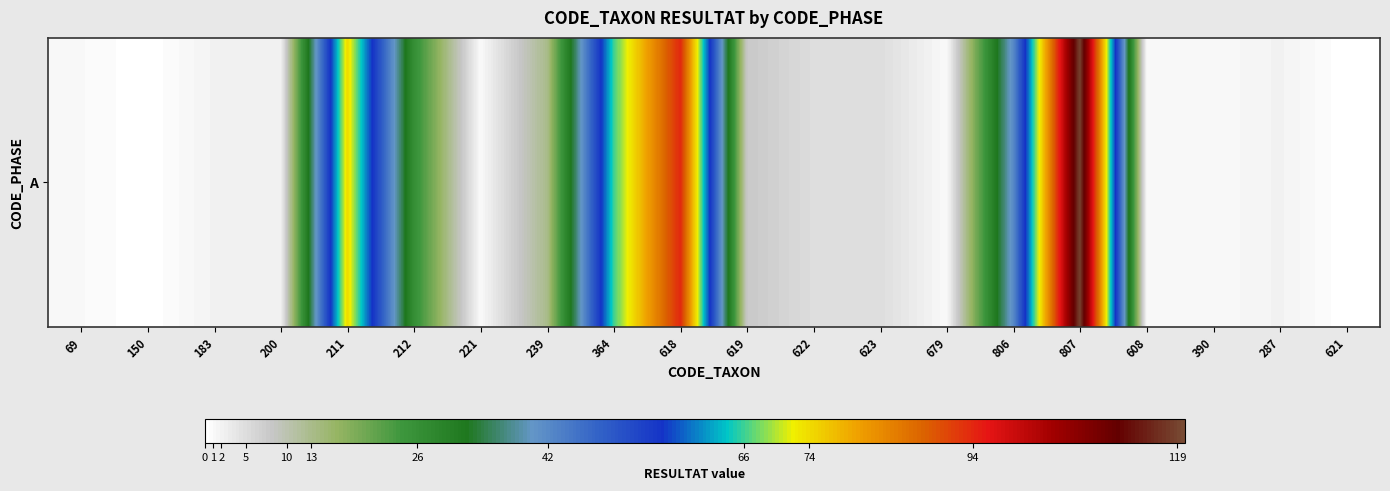

What is the maximum value shown in the chart?

119